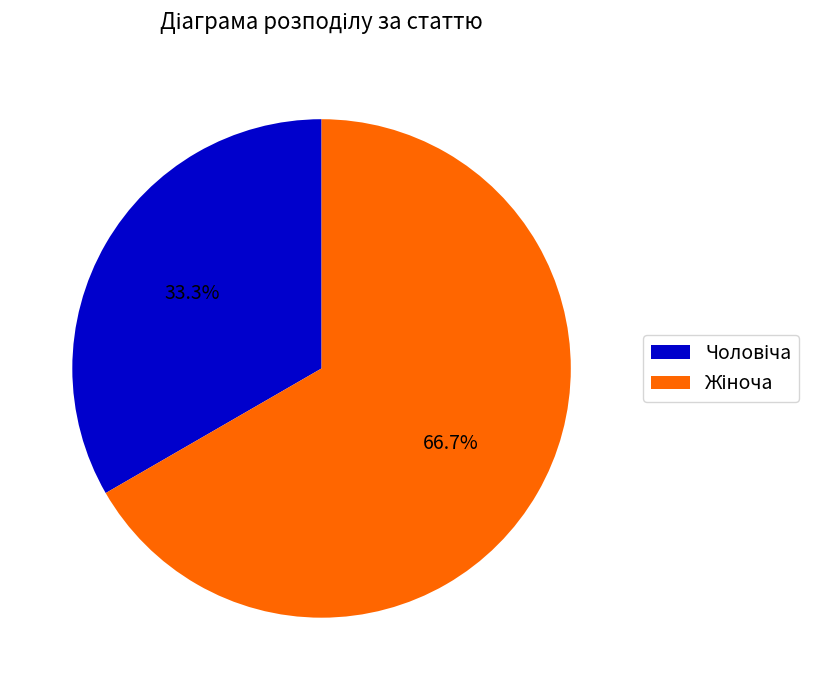

Is there any slice that represents more than half of the pie?

Yes